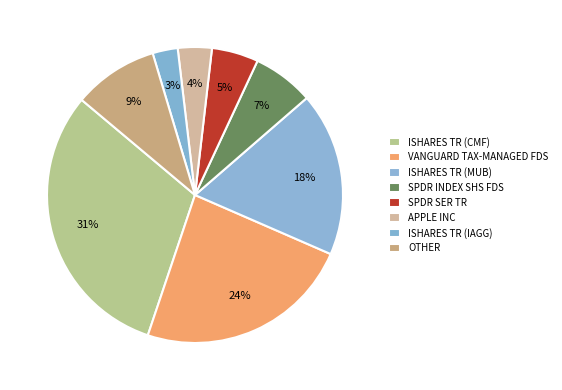

What portion of the pie excludes APPLE INC?

96.3%